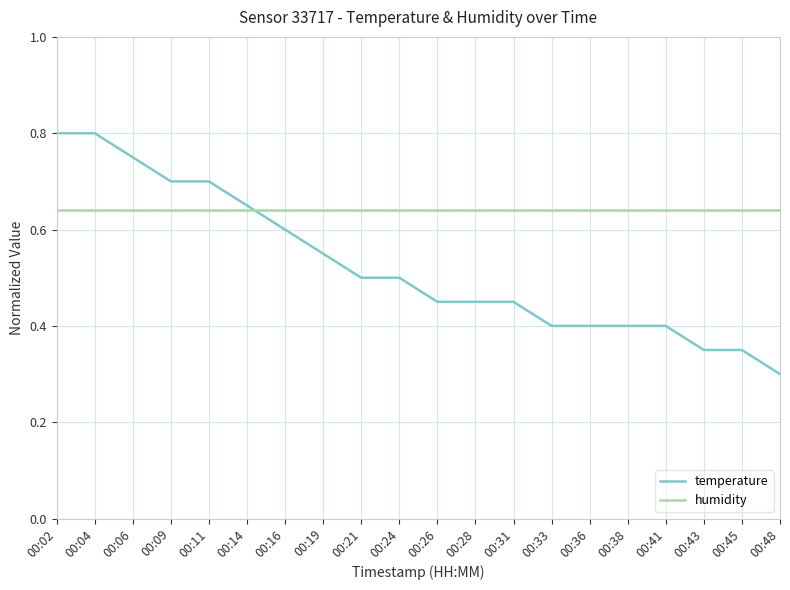

After their last crossing, which series has the higher values: humidity or temperature?

humidity